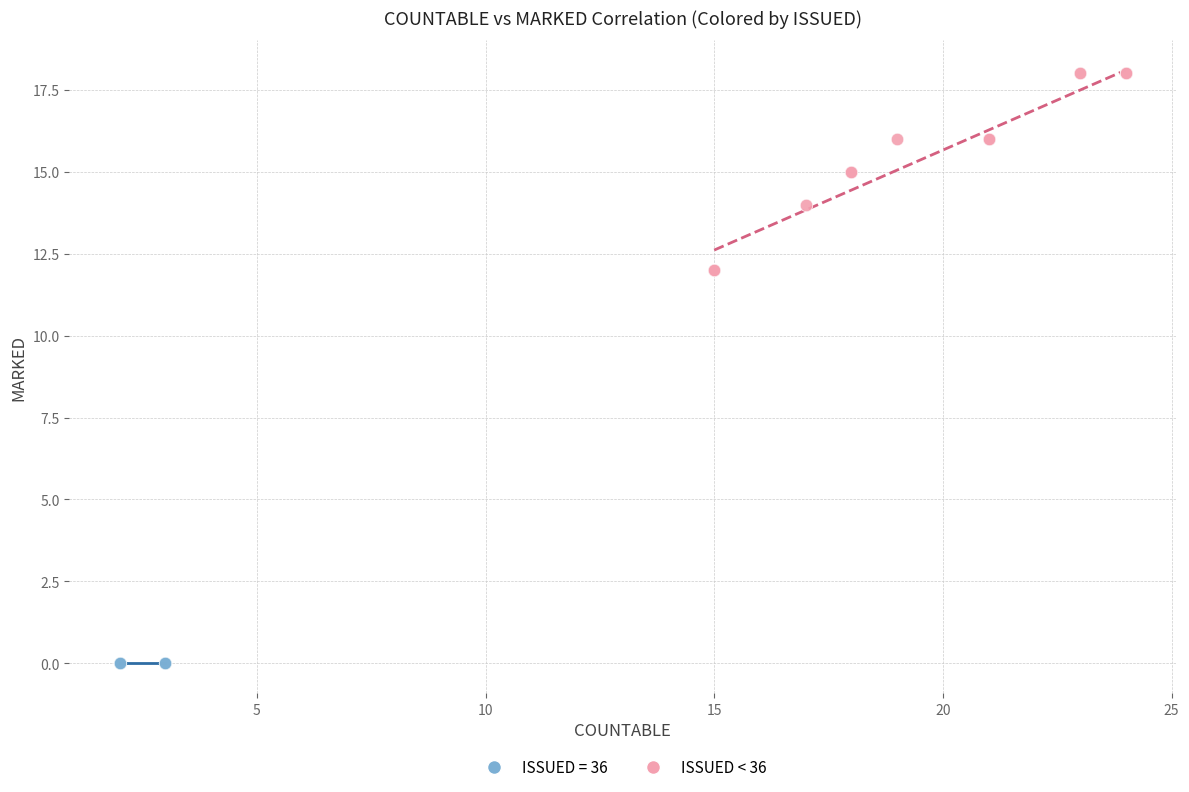

Which series contains the lowest Y value?

ISSUED = 36